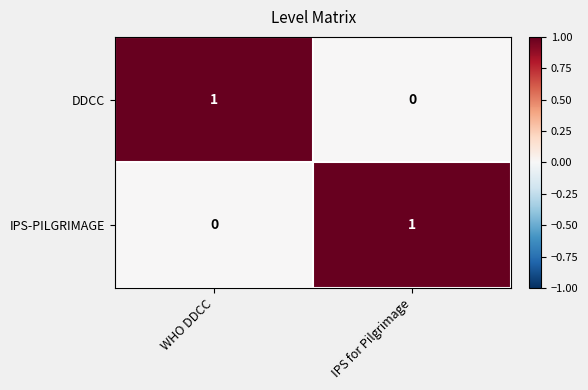

What is the total value across all series at WHO DDCC?

1